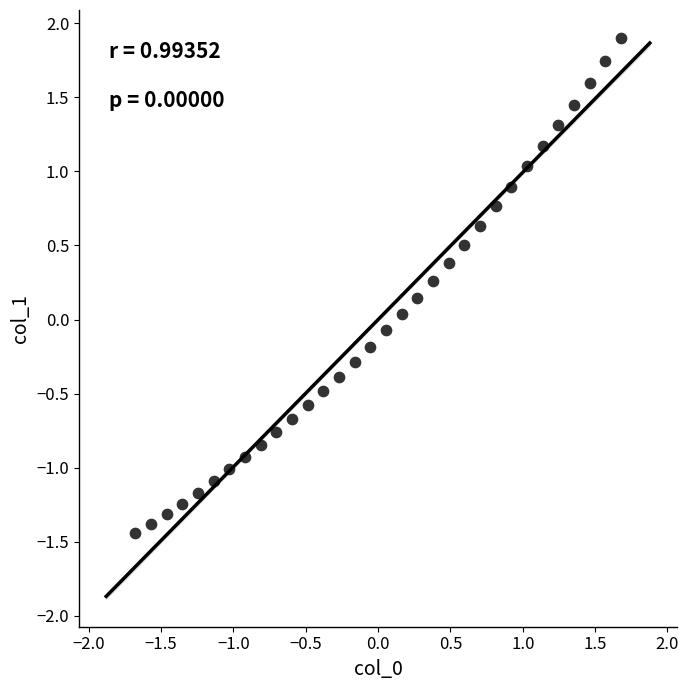

What is the range of X values (max minus min)?

3.4